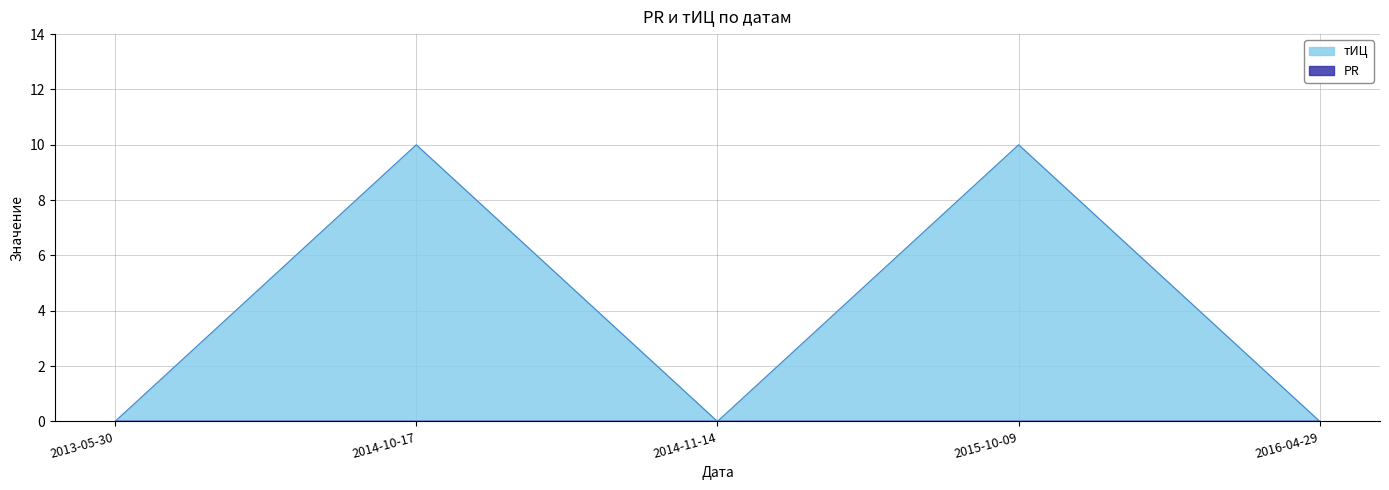

Where is the data nearest to the value 5?

2013-05-30